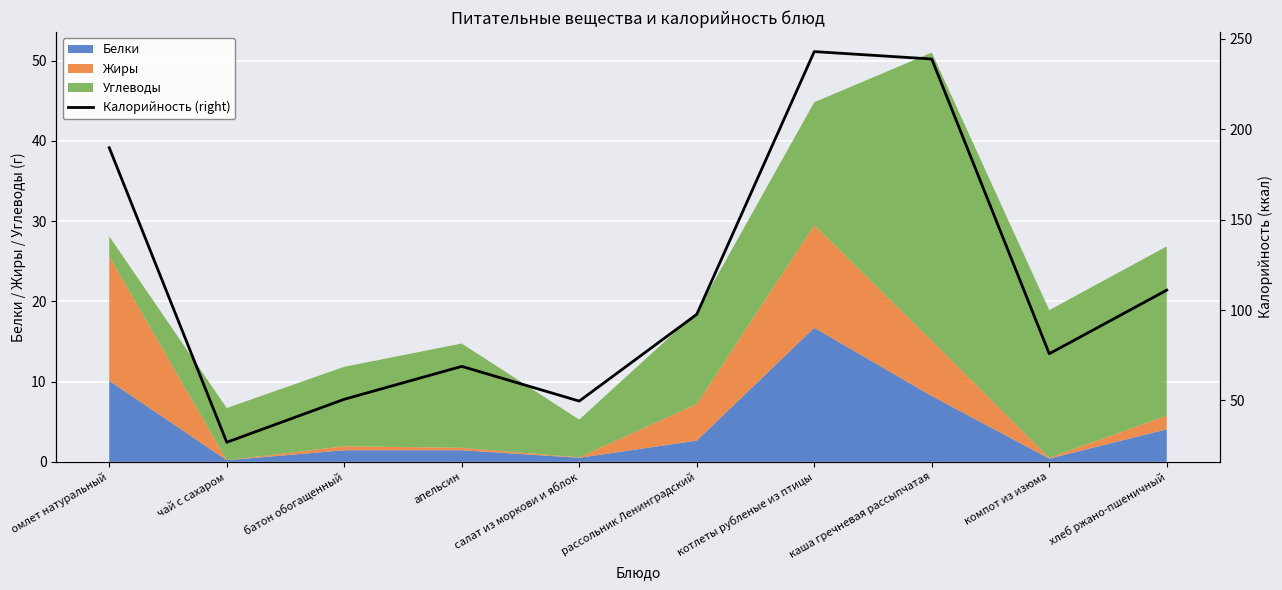

How many values are below 97?

5